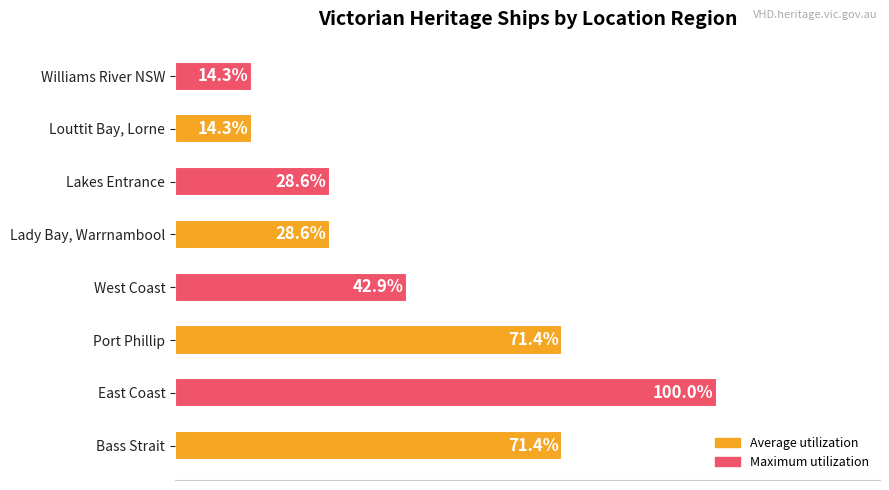

Are the bars horizontal?

Yes